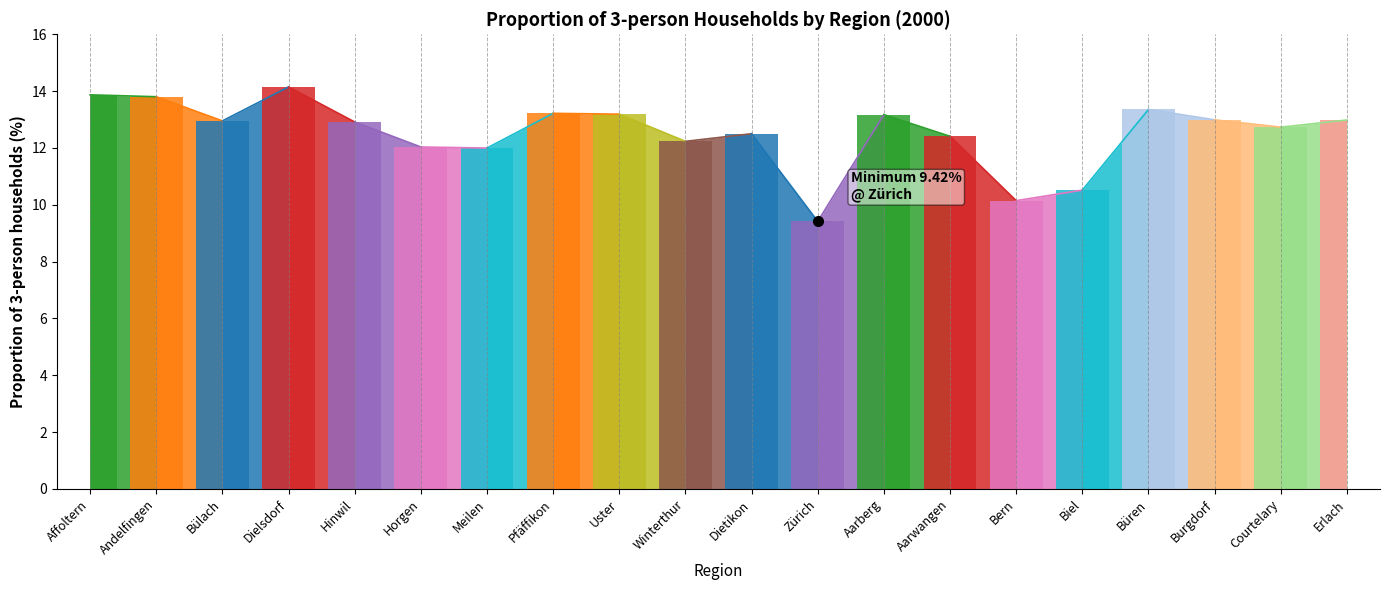

What is the sum of the values at Affoltern and Andelfingen?

27.7